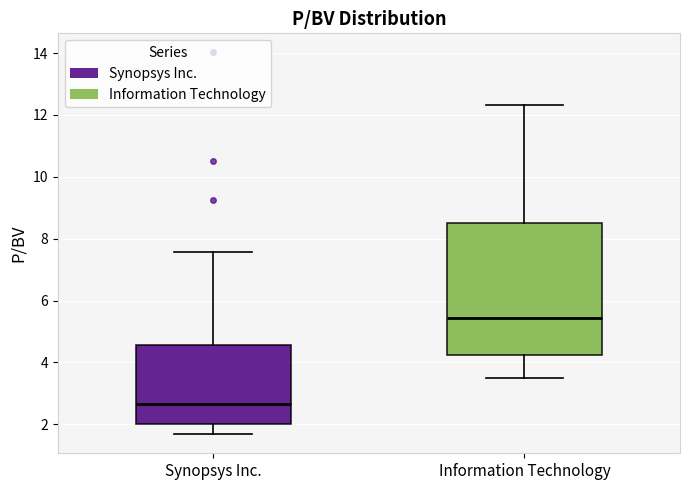

Which box's median line is the highest?

Information Technology